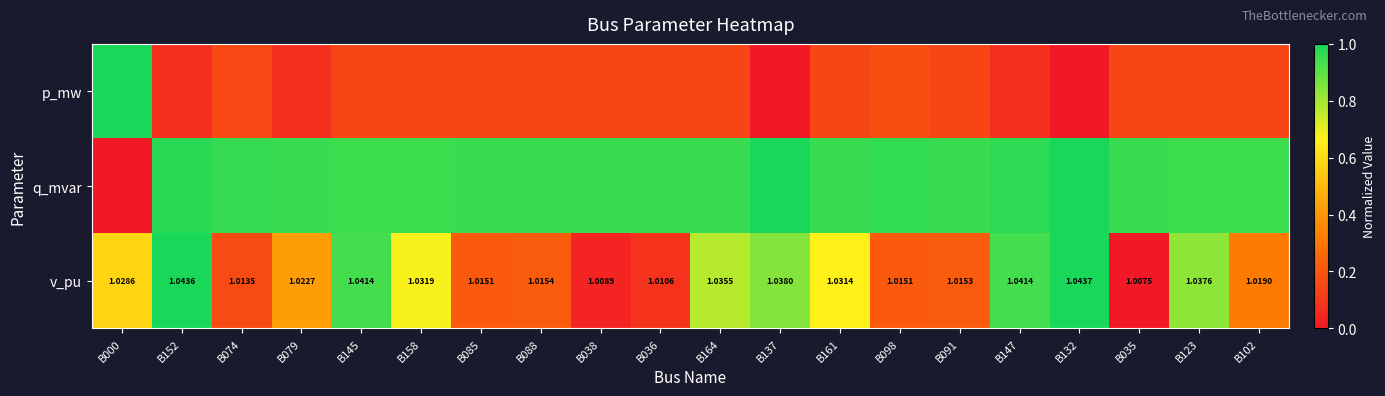

The value of v_pu at B000 is 0.6. True or false?

True